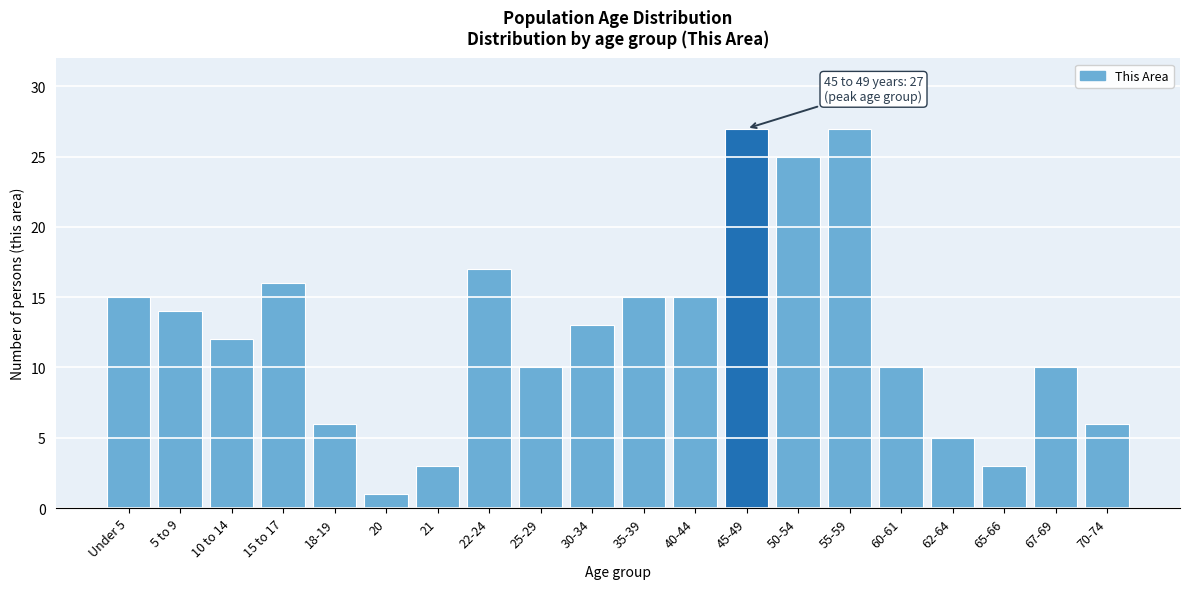

Reading left to right, what are all the values shown in this chart?

Under 5=15	5 to 9=14	10 to 14=12	15 to 17=16	18-19=6	20=1	21=3	22-24=17	25-29=10	30-34=13	35-39=15	40-44=15	45-49=27	50-54=25	55-59=27	60-61=10	62-64=5	65-66=3	67-69=10	70-74=6